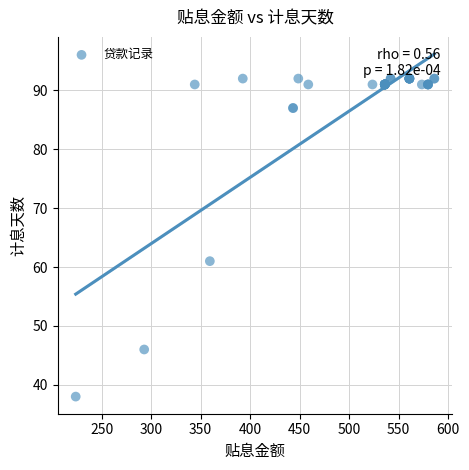

What Y value in the scatter plot is closest to 65?

61